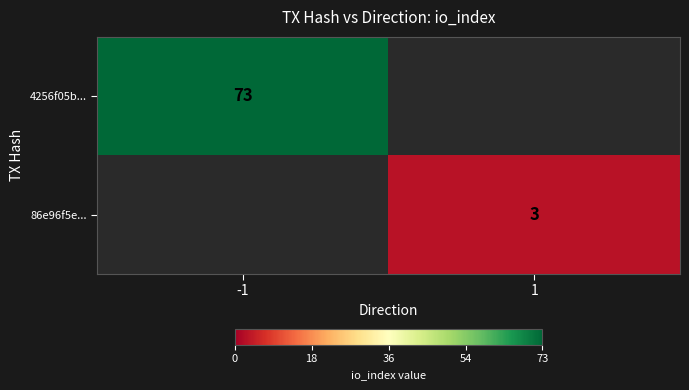

At how many categories does at least one series exceed 24?

1